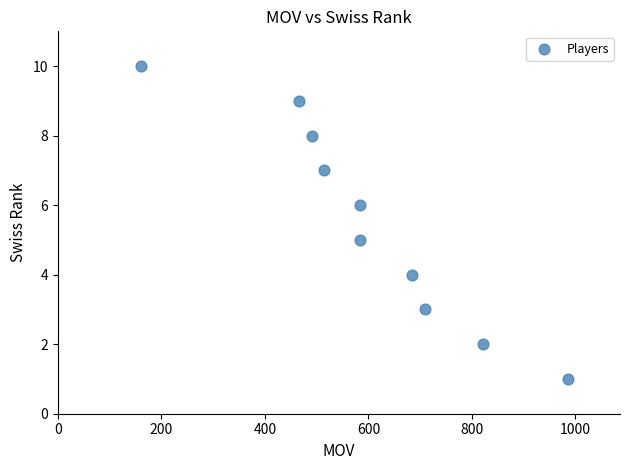

What is the average Y value?

6